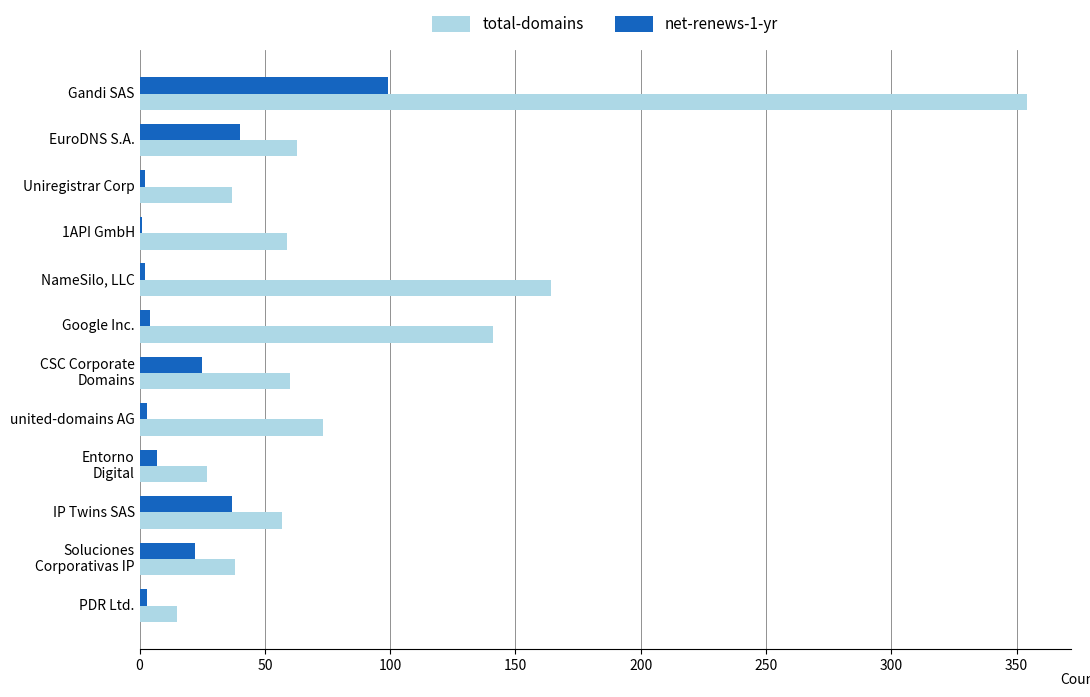

Is it true that net-renews-1-yr equals 12 at EuroDNS S.A.?

False